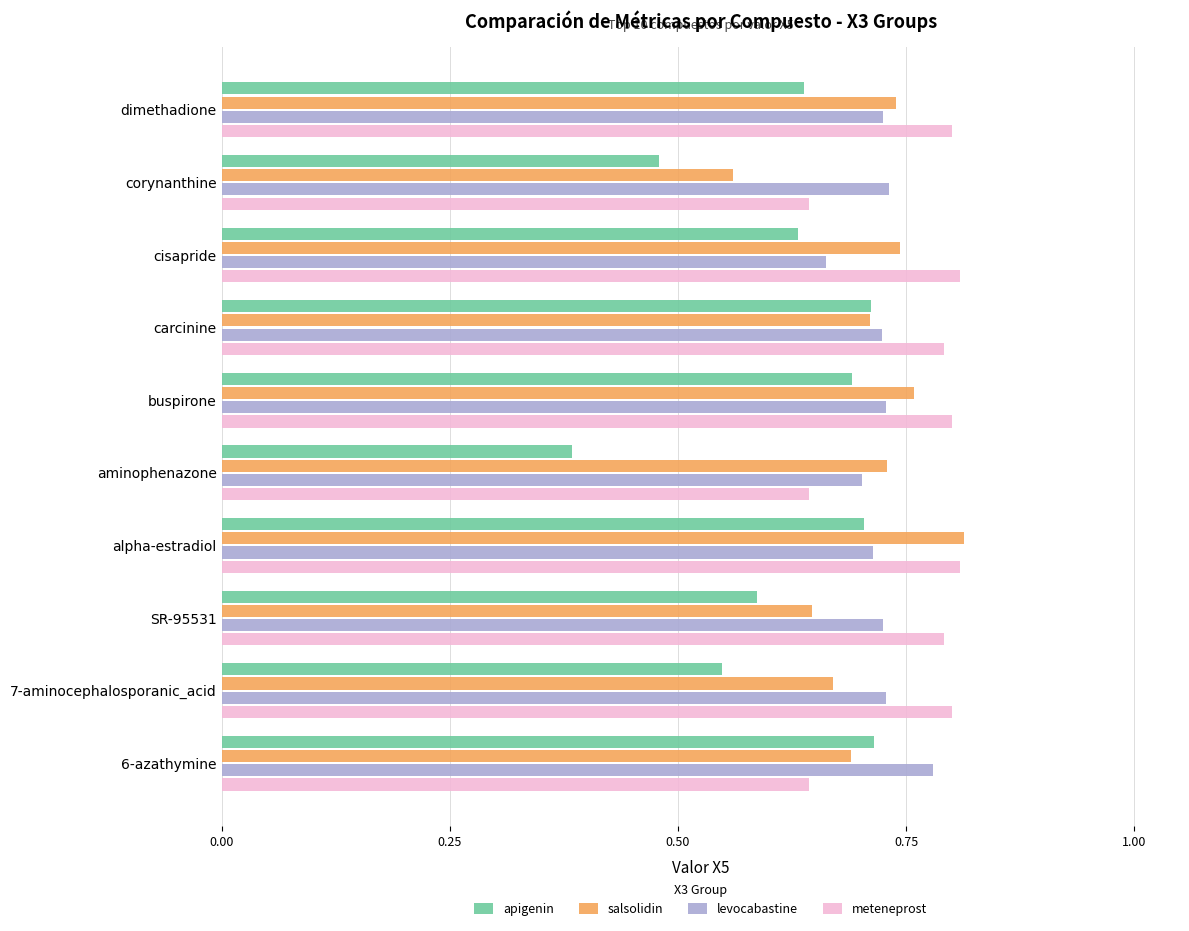

Which series has the largest total across all categories?

meteneprost